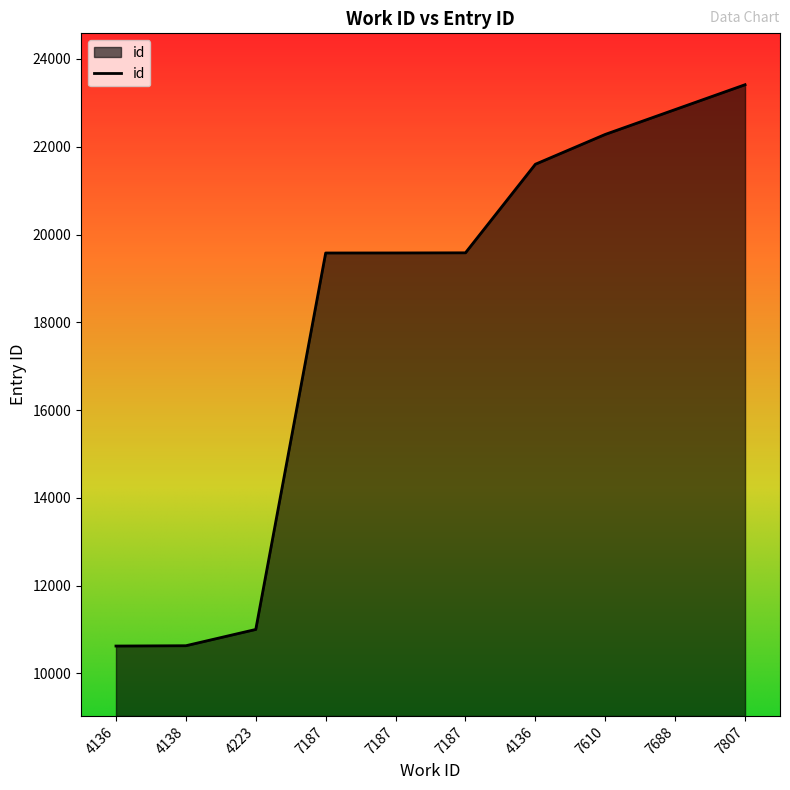

Rank the categories by value from highest to lowest.

7807, 7688, 7610, 4136, 7187, 7187, 7187, 4223, 4138, 4136